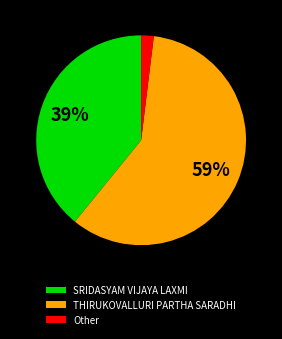

Is there a majority slice in this chart?

Yes